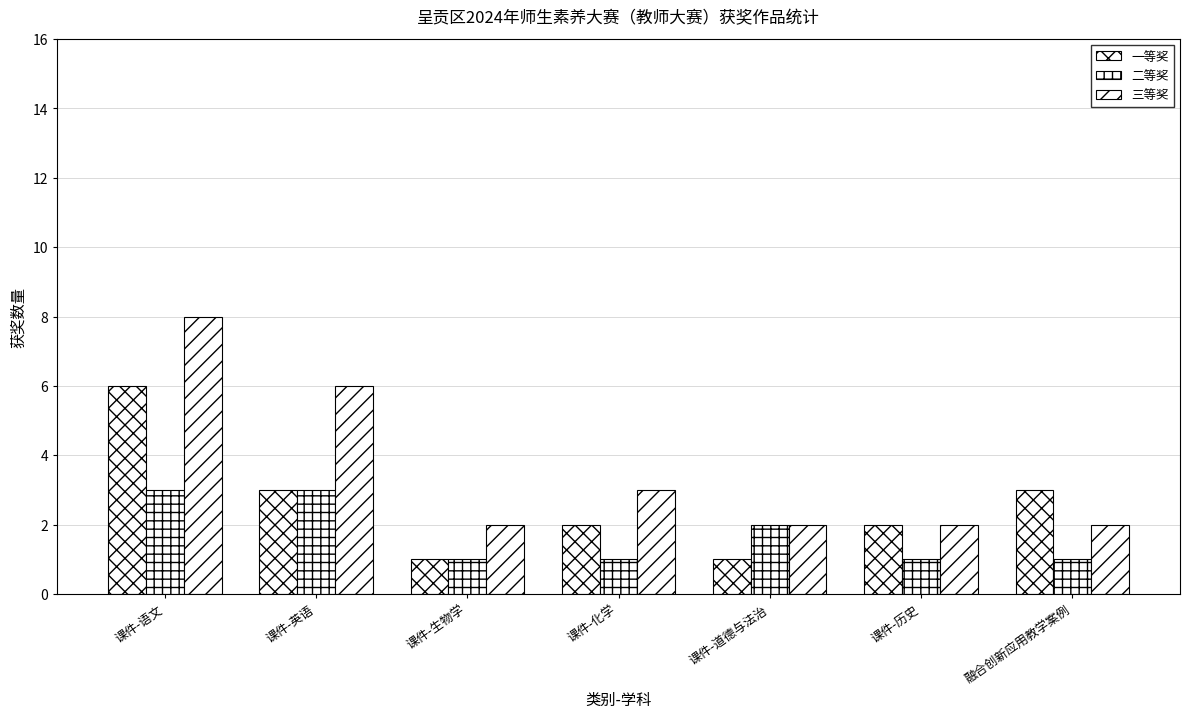

What is the value of the 三等奖 bar at the 1st from the left?

8